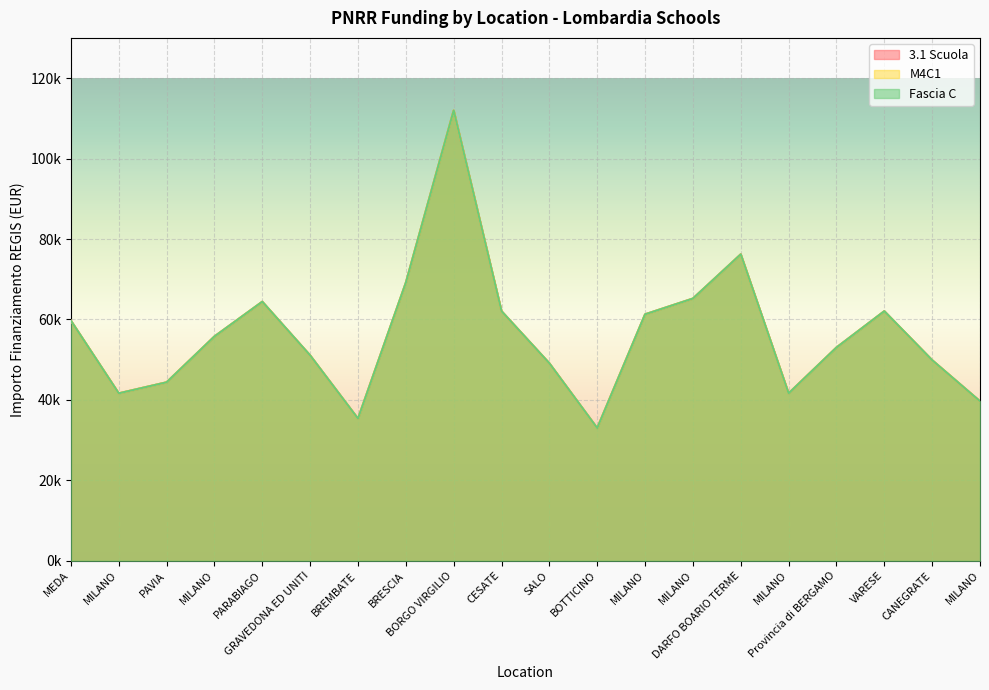

How many interior local valleys does the 3.1 Scuola series have?

4